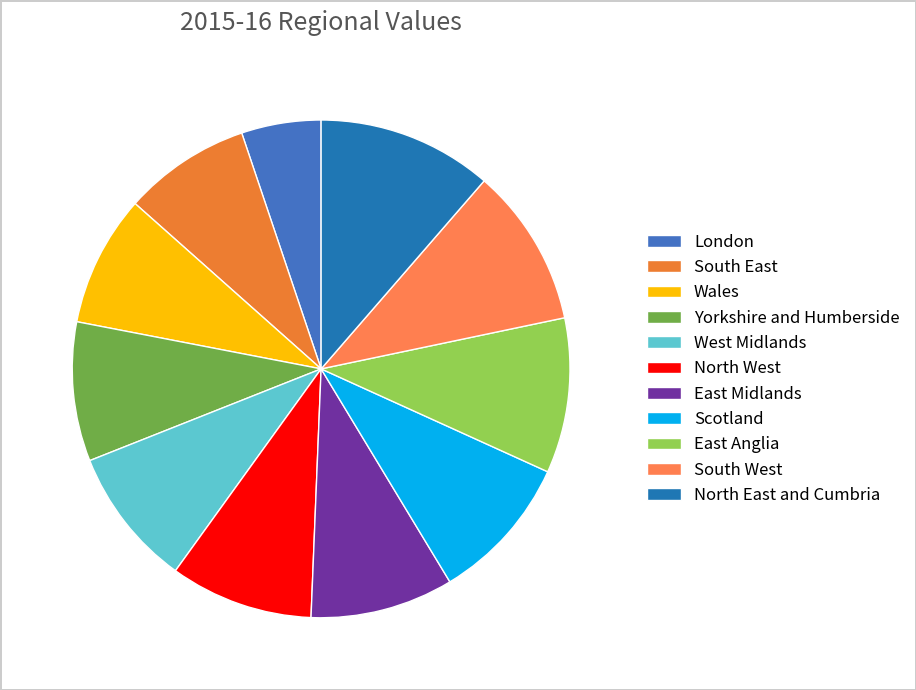

Do Yorkshire and Humberside and North West together represent more than half of the pie?

No